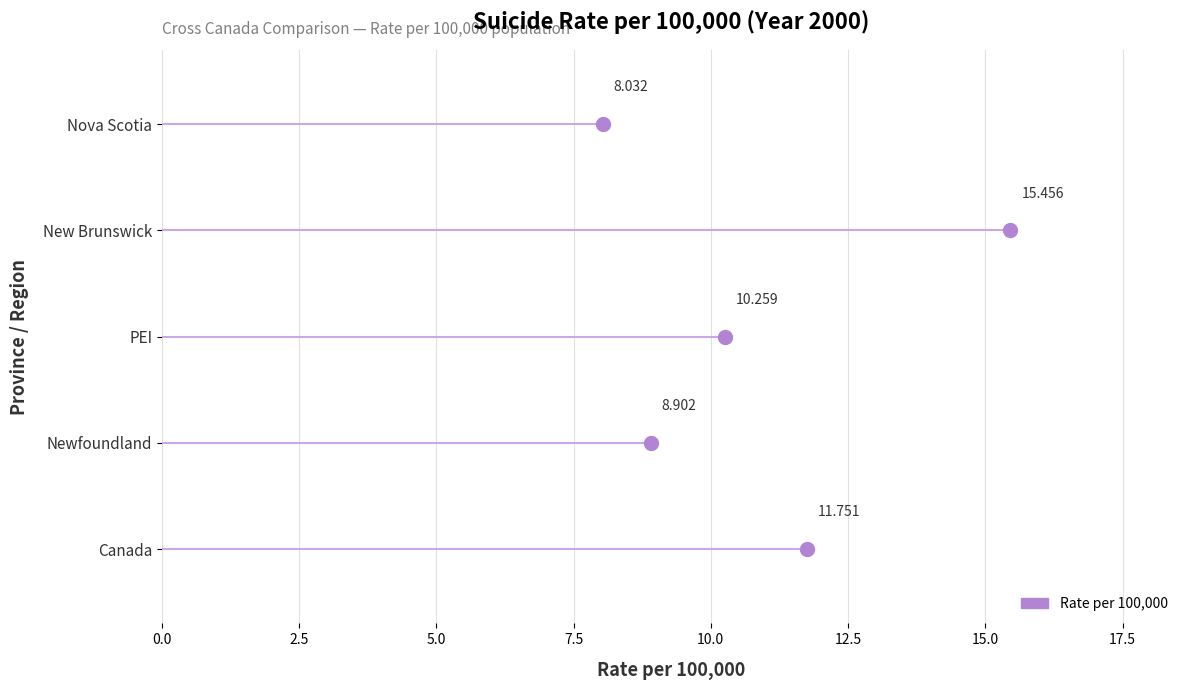

How many distinct data groups are displayed?

1